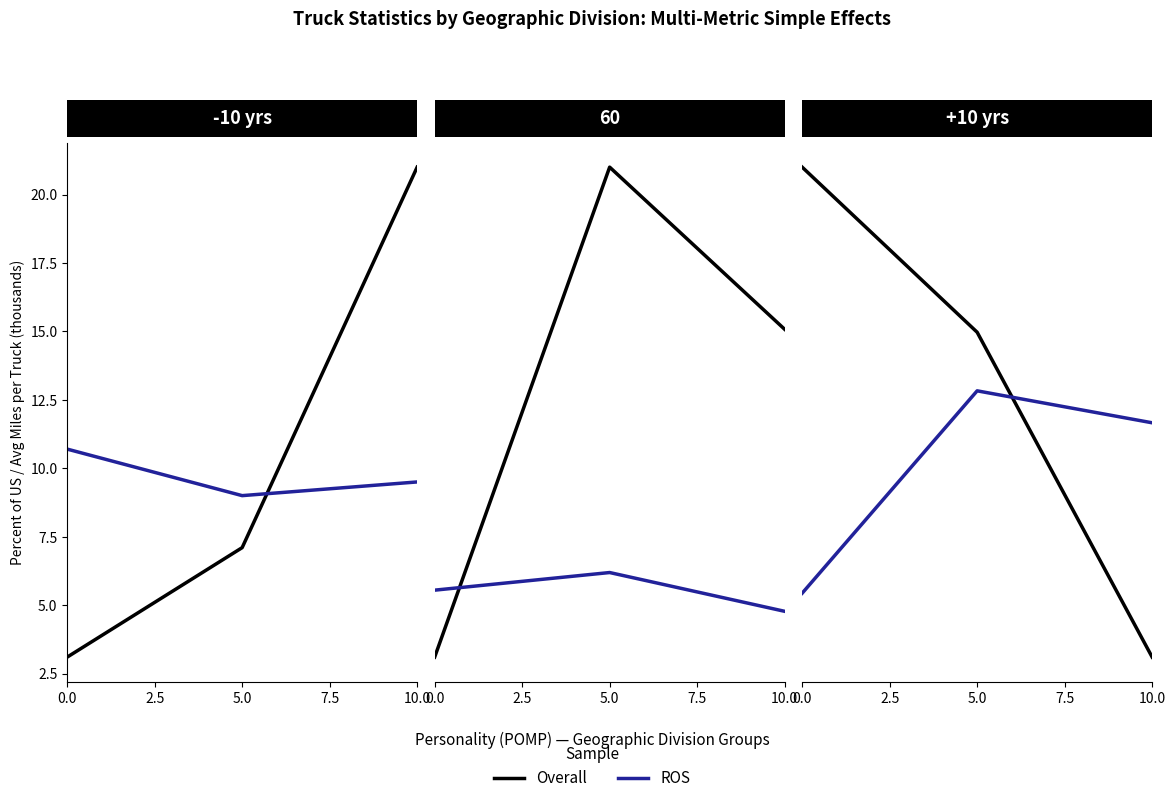

How many data points in Overall are above 13?

2